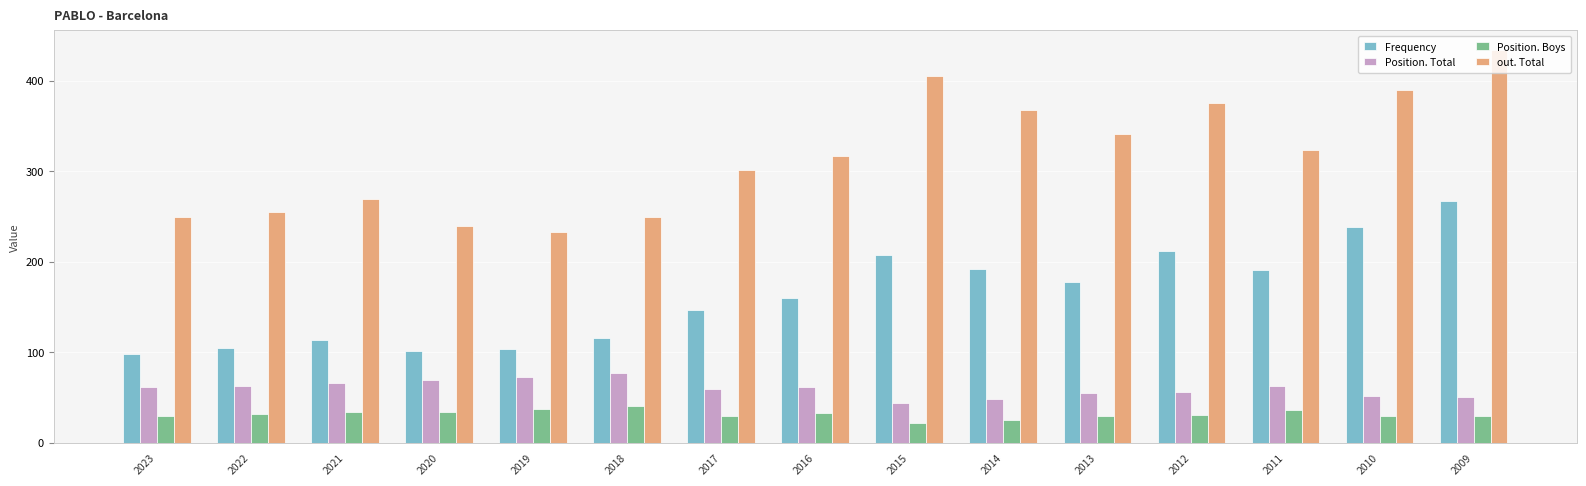

What is the difference between the maximum and minimum values in the Position. Boys series?

18